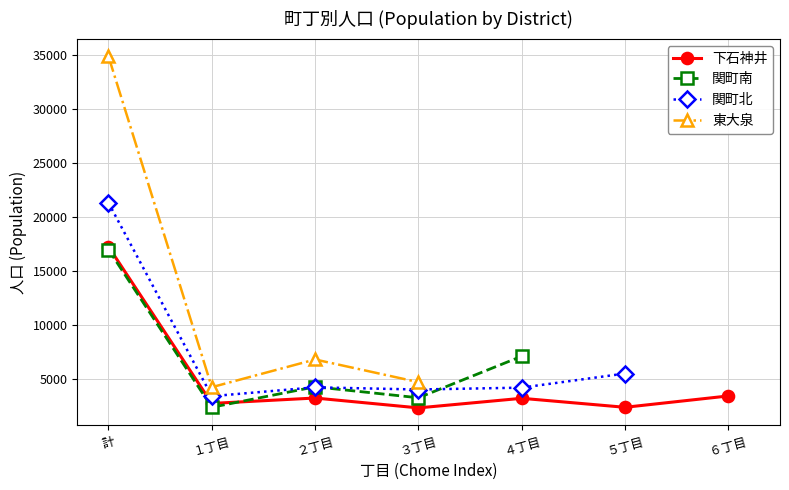

What is the label of the 1st point from the right?

６丁目